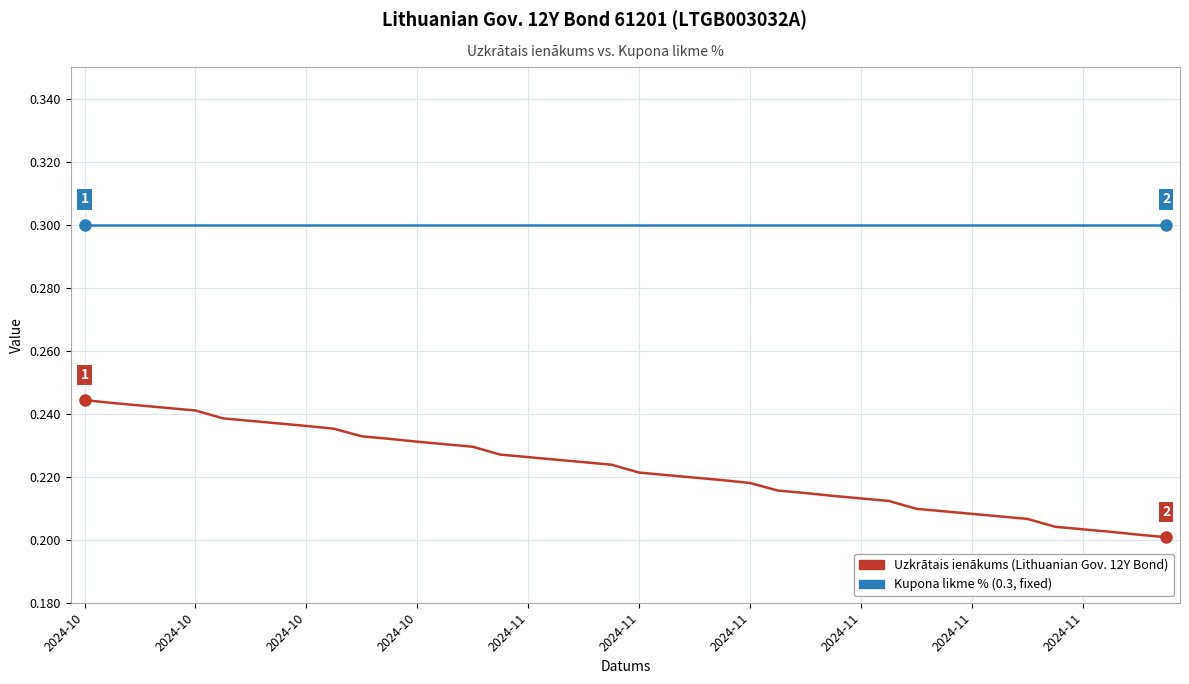

What is the maximum value shown in the chart?

0.3